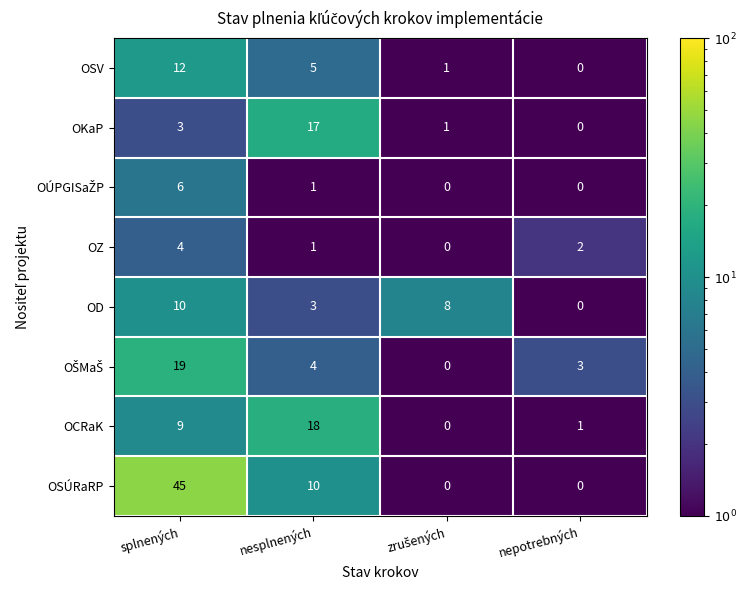

Which series has the largest range (max minus min)?

OSÚRaRP